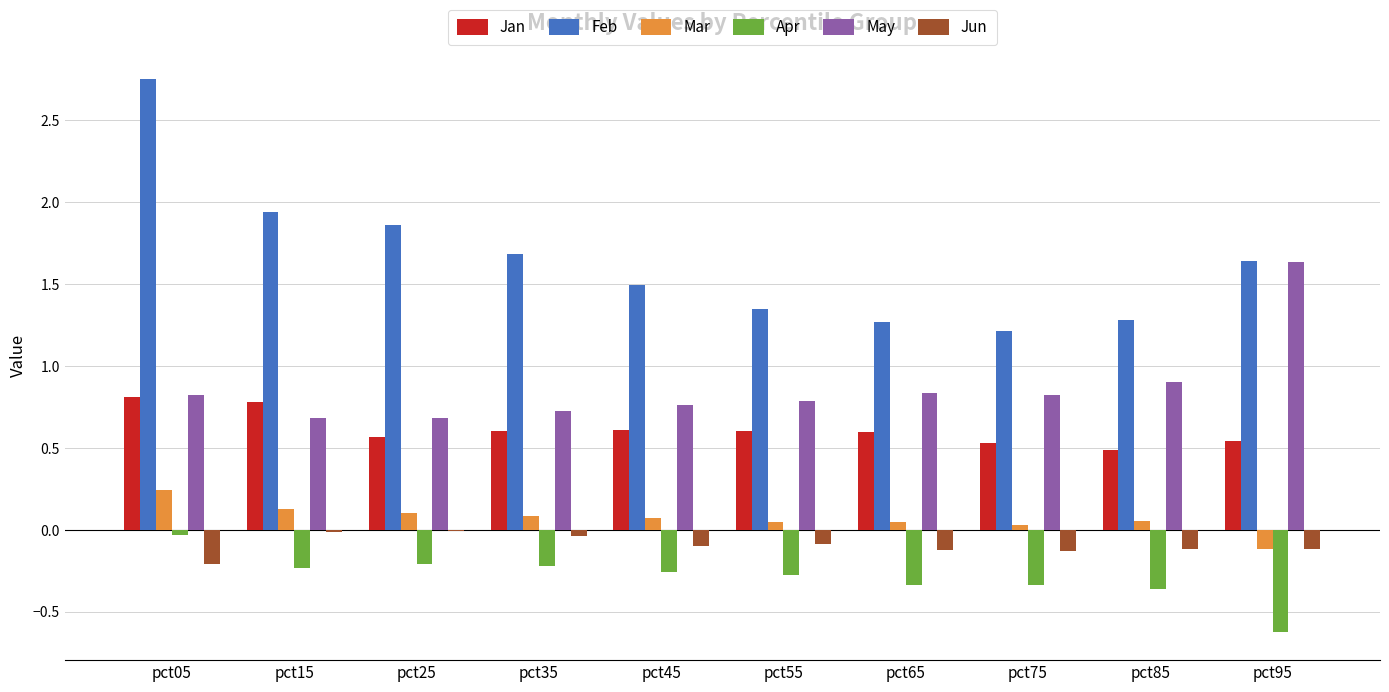

What are all the series names shown in the legend?

Jan, Feb, Mar, Apr, May, Jun